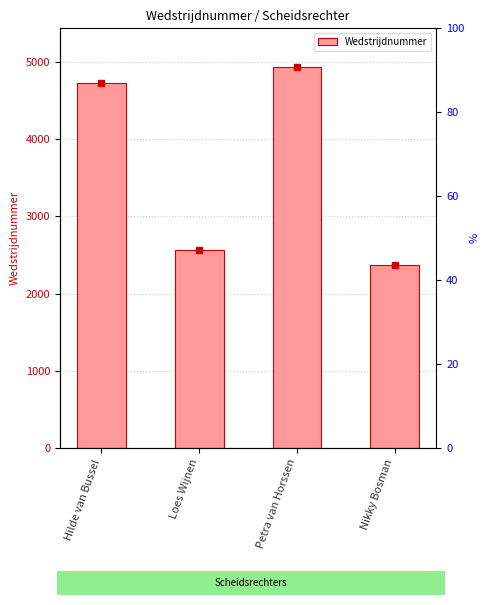

Rank the categories by value from highest to lowest.

Petra van Horssen, Hilde van Bussel, Loes Wijnen, Nikky Bosman